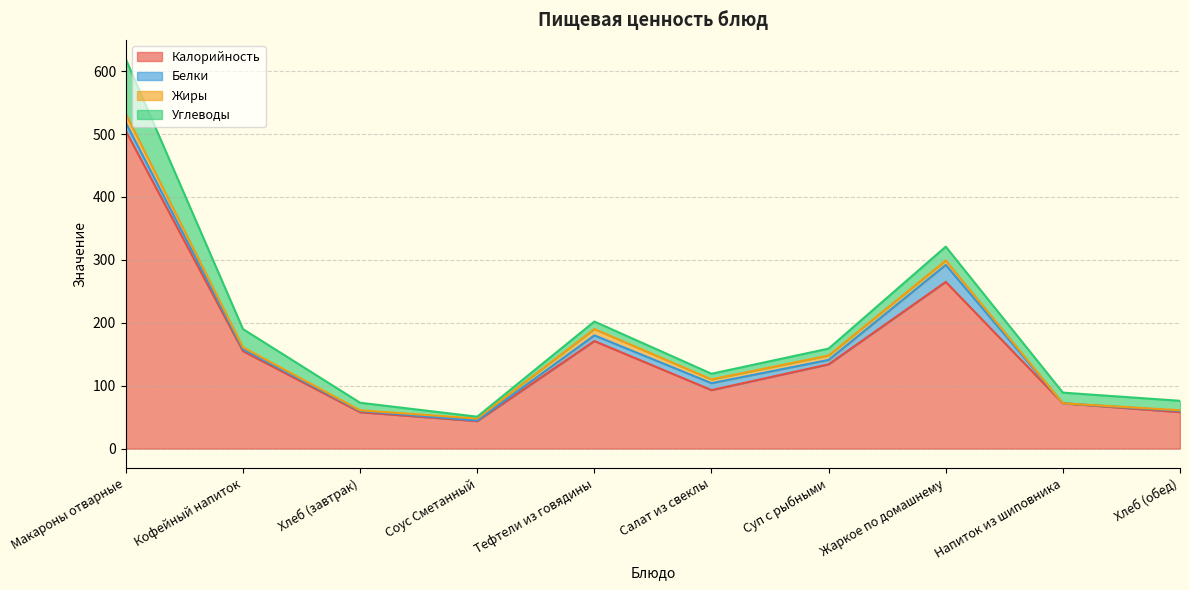

Reading left to right, list all the values displayed in this chart.

Калорийность: Макароны отварные=504.7	Кофейный напиток=155.0	Хлеб (завтрак)=57.9	Соус Сметанный=43.8	Тефтели из говядины=171.0	Салат из свеклы=93.0	Суп с рыбными=134.0	Жаркое по домашнему=265.0	Напиток из шиповника=72.0	Хлеб (обед)=58.0
Белки: Макароны отварные=13.0	Кофейный напиток=3.0	Хлеб (завтрак)=2.0	Соус Сметанный=1.0	Тефтели из говядины=9.0	Салат из свеклы=11.0	Суп с рыбными=7.0	Жаркое по домашнему=27.0	Напиток из шиповника=0.0	Хлеб (обед)=2.0
Жиры: Макароны отварные=14.0	Кофейный напиток=3.0	Хлеб (завтрак)=1.0	Соус Сметанный=3.0	Тефтели из говядины=10.0	Салат из свеклы=6.0	Суп с рыбными=7.0	Жаркое по домашнему=7.0	Напиток из шиповника=0.0	Хлеб (обед)=1.0
Углеводы: Макароны отварные=87.0	Кофейный напиток=29.0	Хлеб (завтрак)=12.0	Соус Сметанный=3.0	Тефтели из говядины=12.0	Салат из свеклы=9.0	Суп с рыбными=11.0	Жаркое по домашнему=22.0	Напиток из шиповника=17.0	Хлеб (обед)=15.0